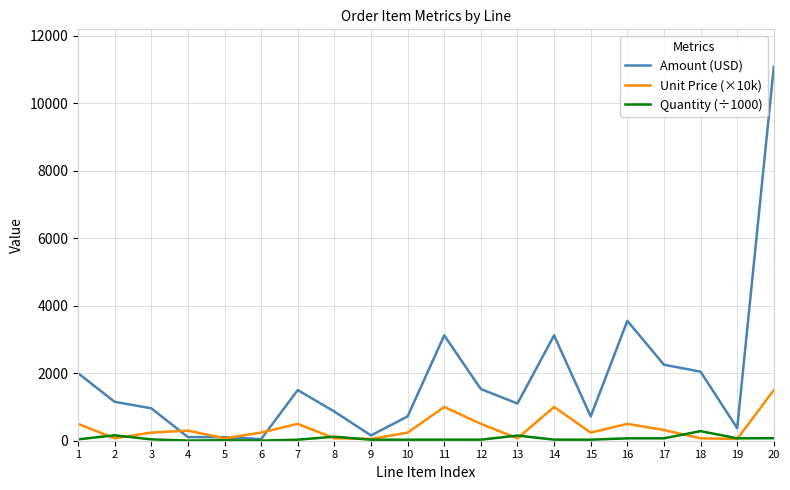

Rank the series by their maximum value, from highest to lowest.

Amount (USD), Unit Price (×10k), Quantity (÷1000)